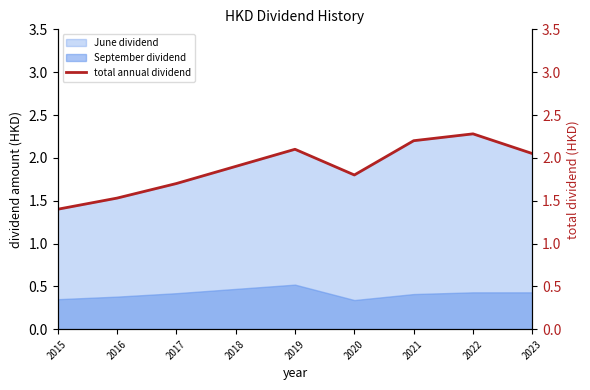

How many lines are shown in the chart?

1